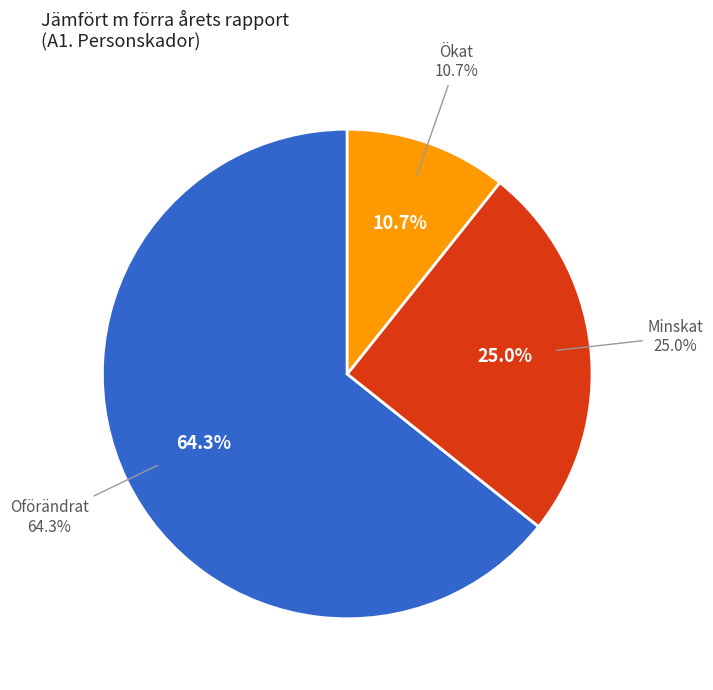

Is it true that Ökat is 11% of the pie?

True